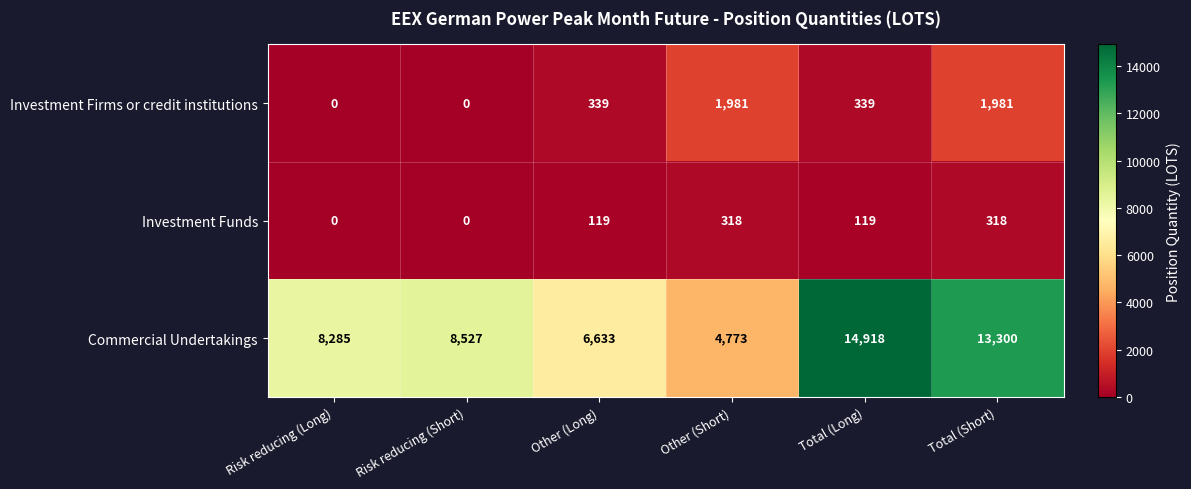

What is the approximate value of Investment Funds at Total (Long), to the nearest 10?

120